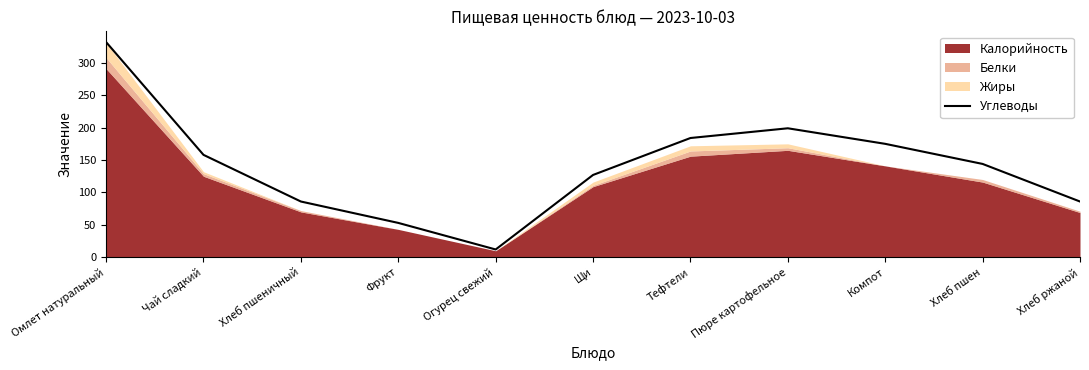

At which category does the chart reach its peak across all series?

Омлет натуральный